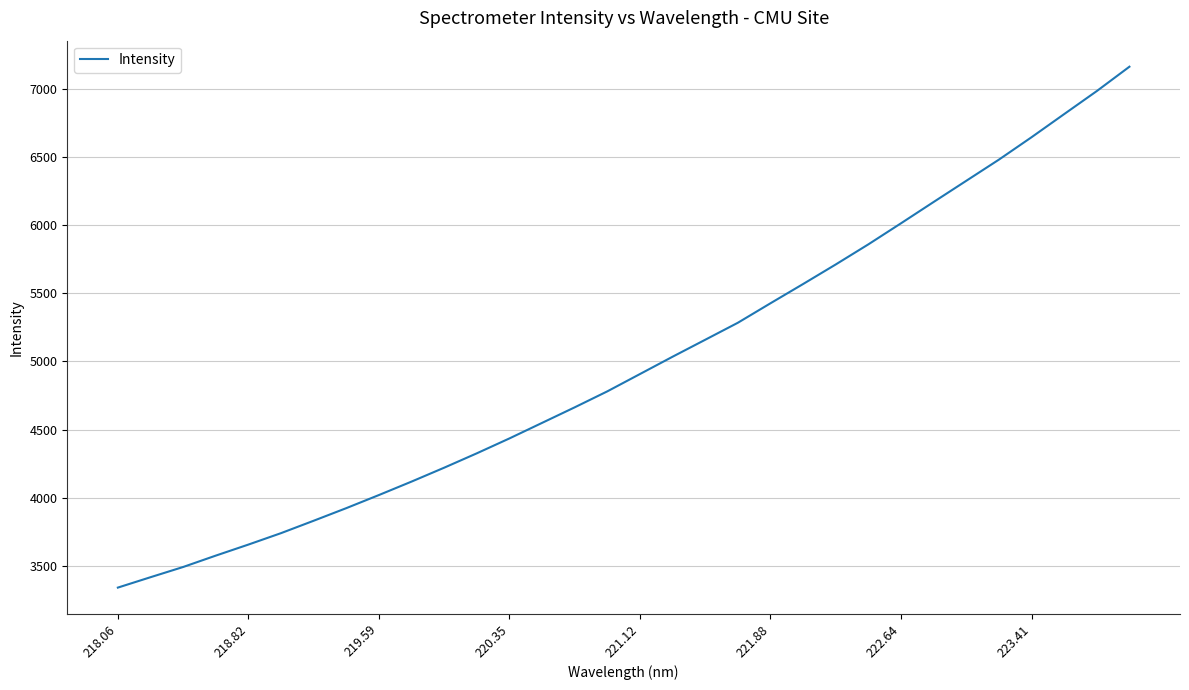

What is the difference between the maximum and minimum values?

3822.2